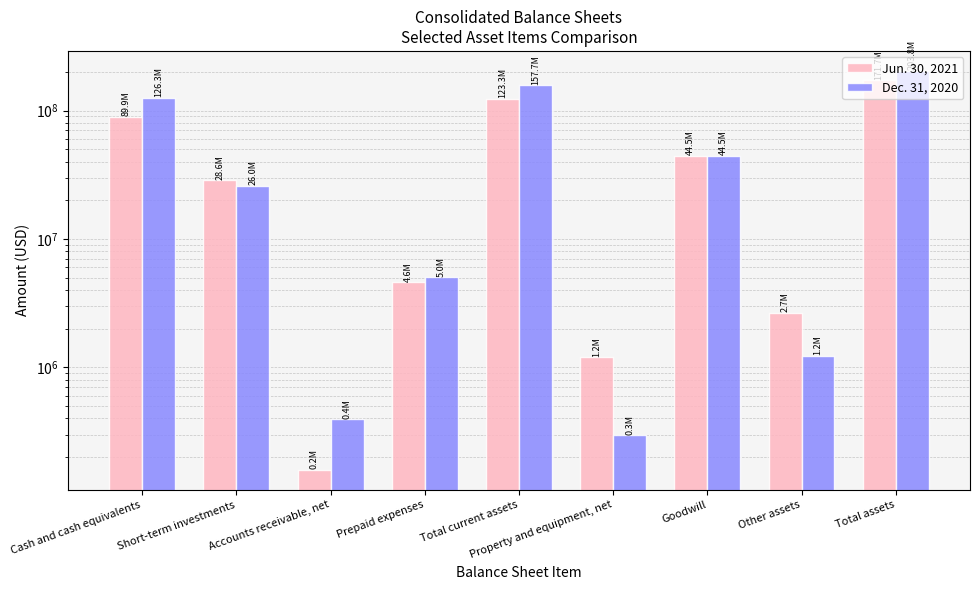

What is the label of the 5th bar from the right?

Total current assets